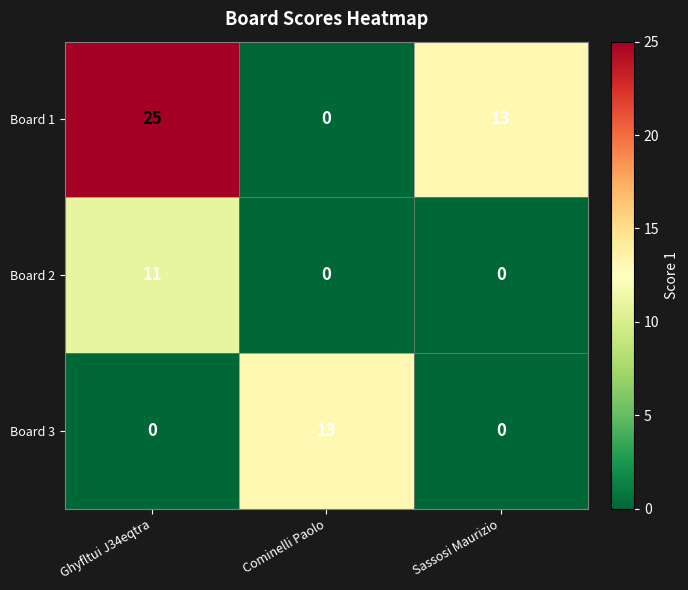

Which series has the largest total across all categories?

Board 1